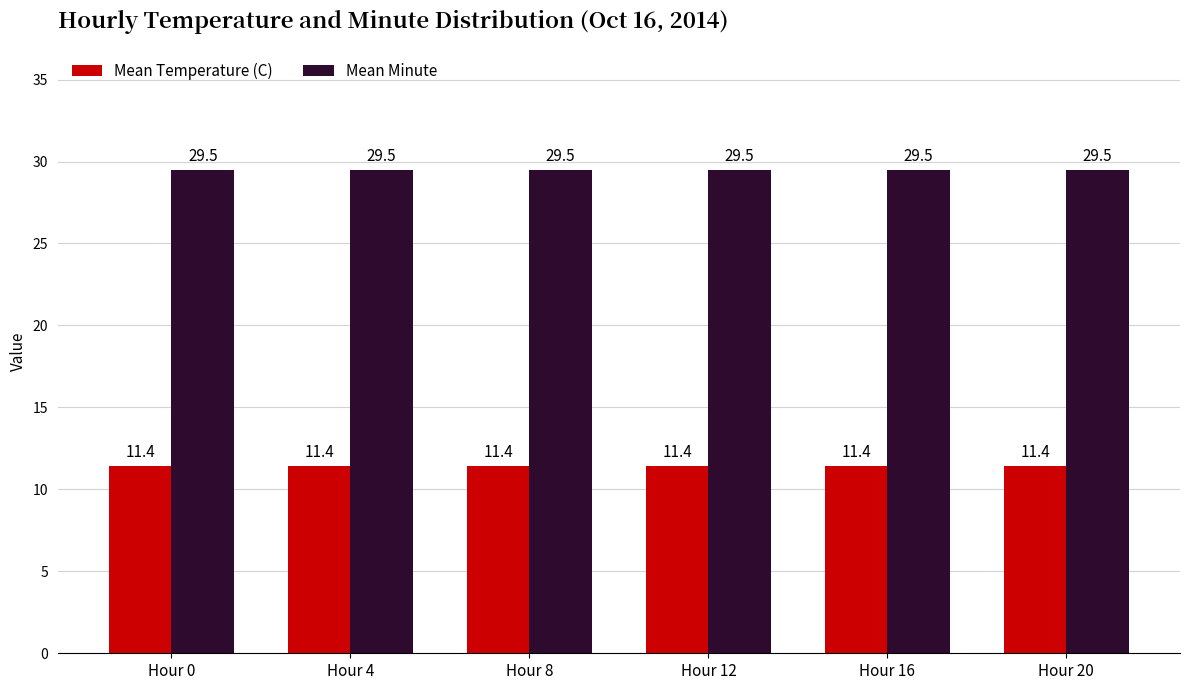

What is the spread (max minus min) of values at Hour 12?

18.1